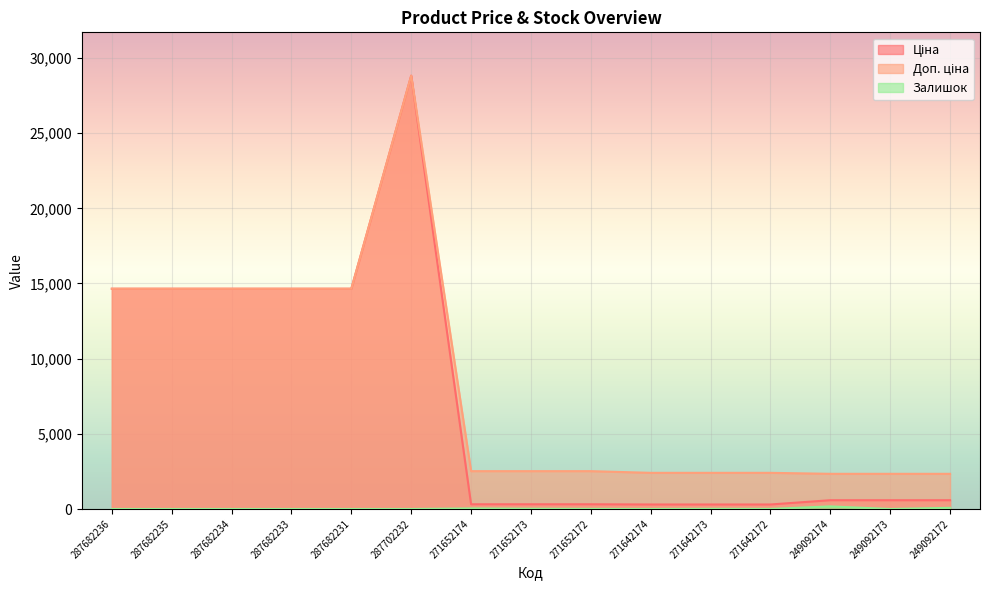

Rank the categories by Залишок value from highest to lowest.

249092174, 249092172, 271652174, 271652173, 271642173, 271652172, 271642172, 287682236, 287682235, 287682234, 287682233, 287682231, 287702232, 271642174, 249092173